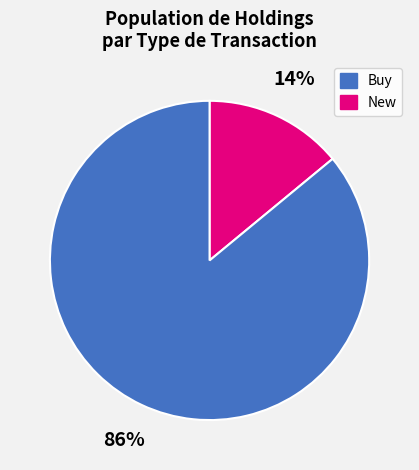

Count the number of slices in the pie.

2